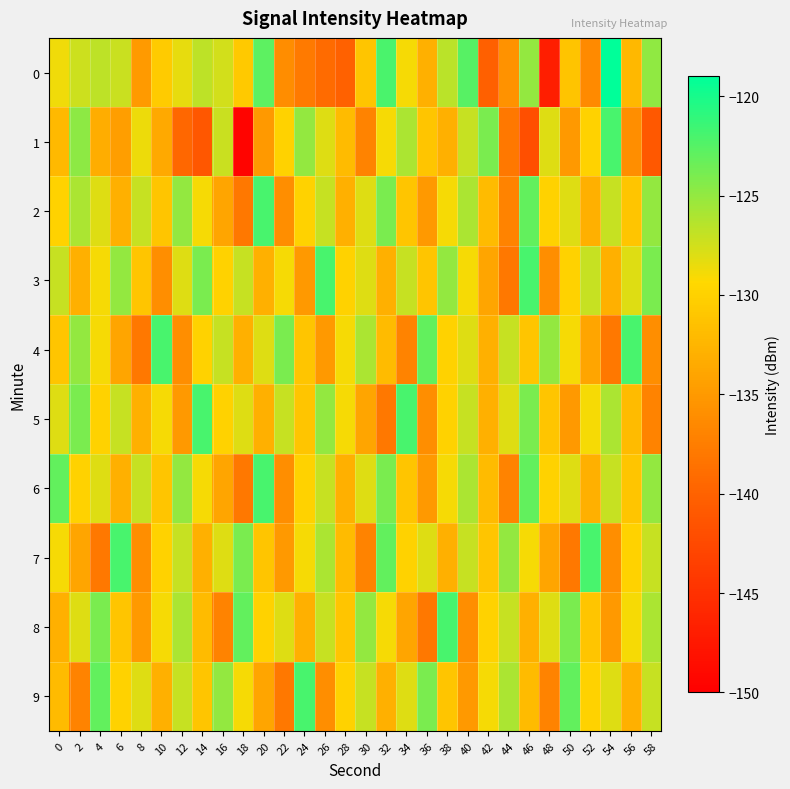

Between 40 and 50, which series saw the biggest shift?

8